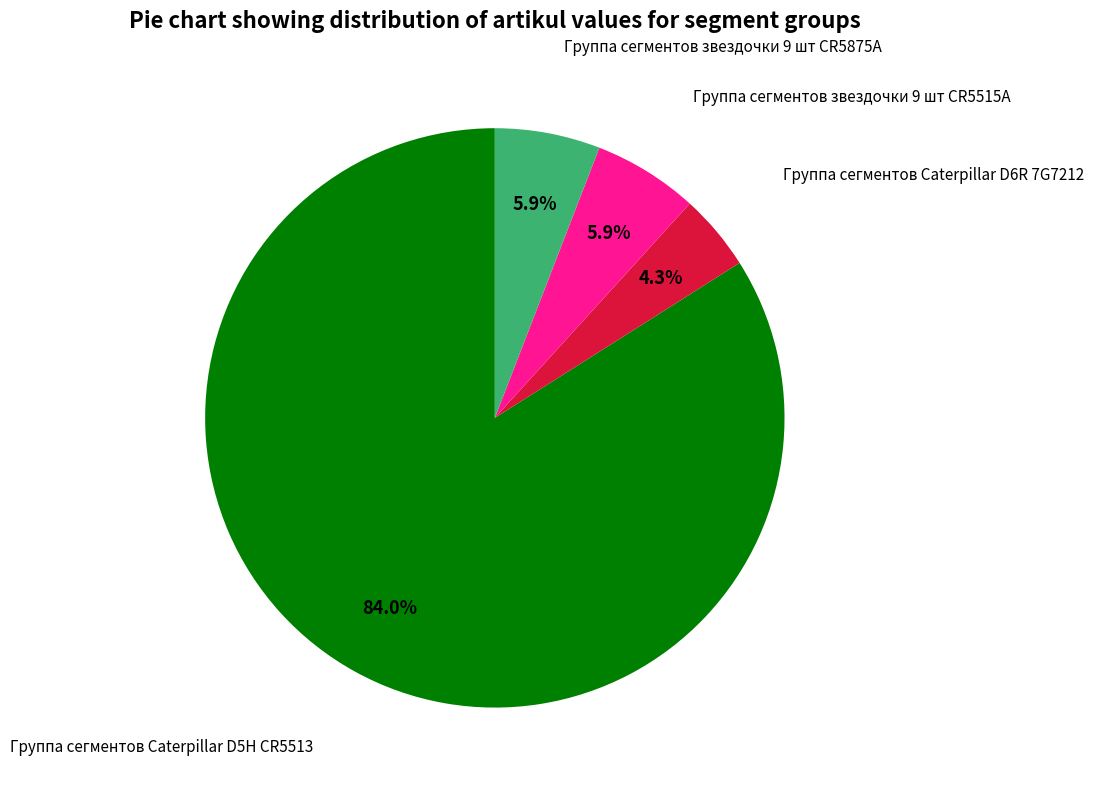

Is there a majority slice in this chart?

Yes